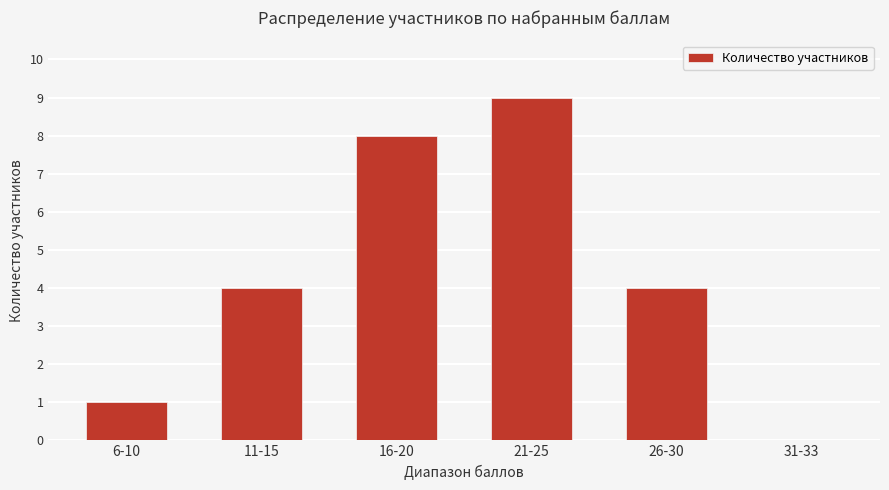

What is the sum of the values at 11-15 and 16-20?

12